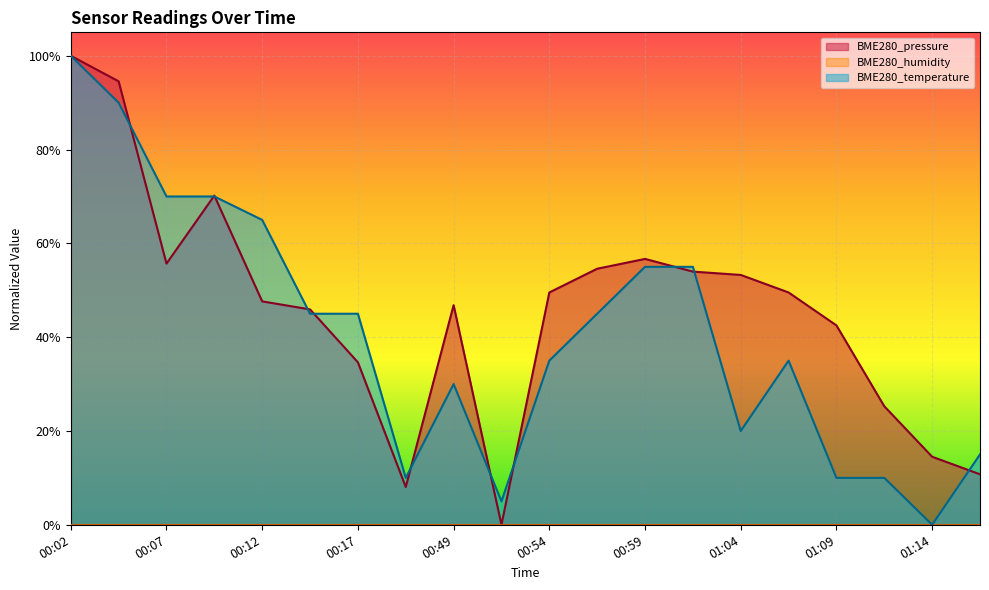

In BME280_temperature, how many points are higher than both neighbors (excluding endpoints)?

2